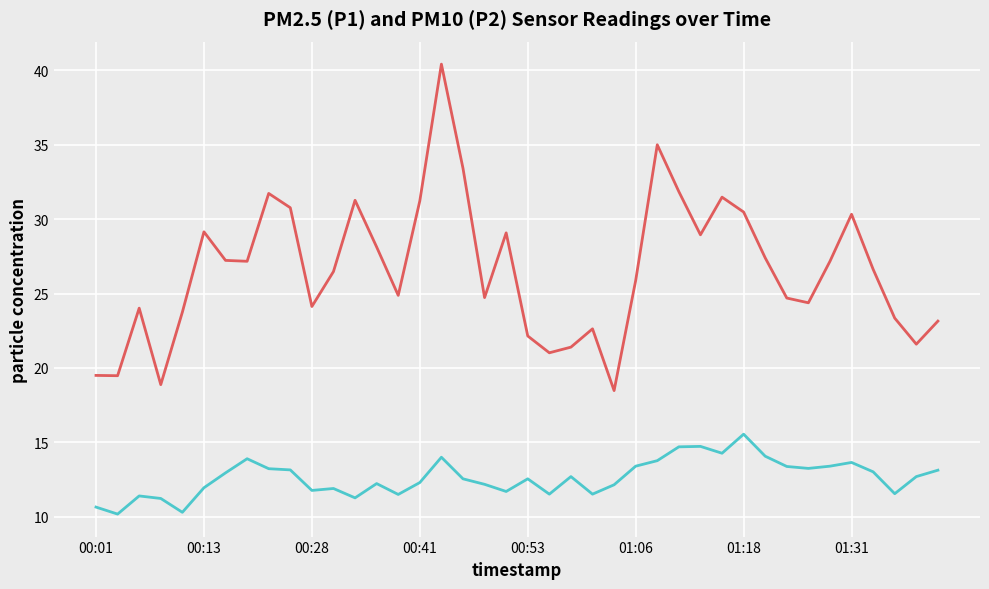

What is the smallest value displayed?

10.2